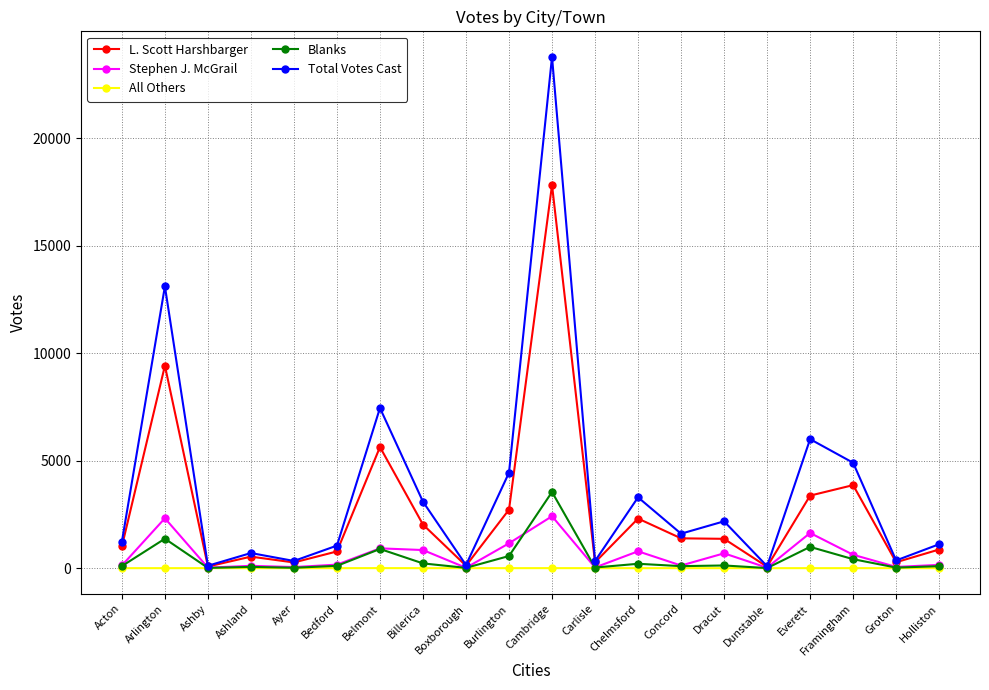

Is the value of Blanks at Burlington greater than the value of Stephen J. McGrail at Cambridge?

No